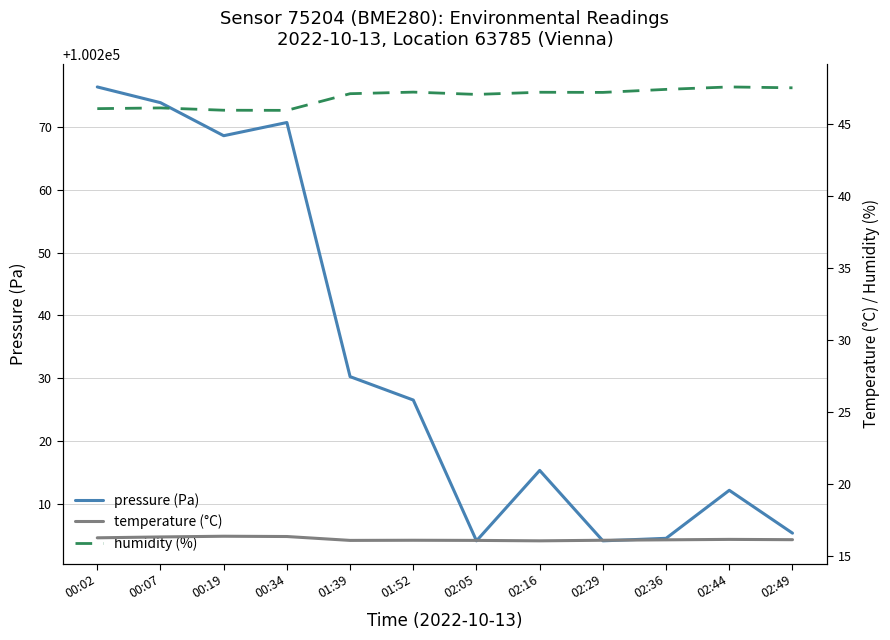

Does the chart display data point markers on the line(s)?

No